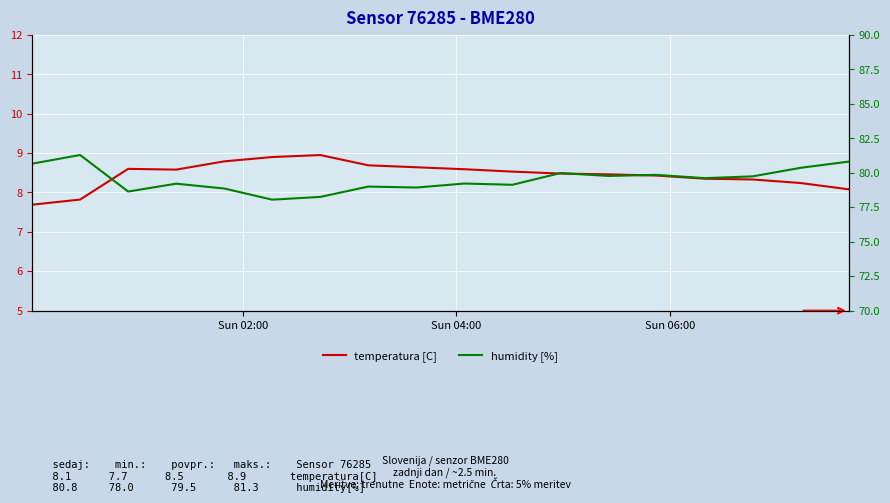

True or false: humidity [%] and temperatura [C] cross at least once.

False